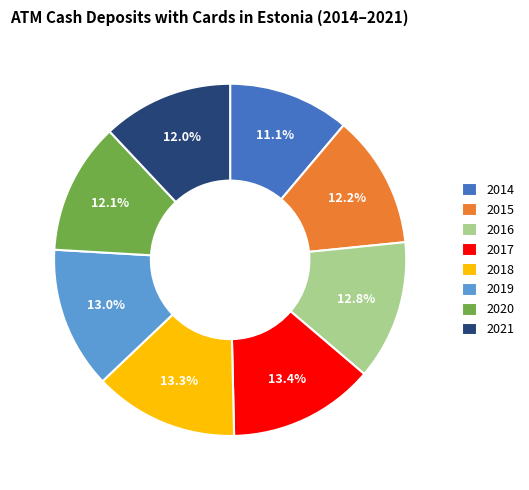

Is 2021 the majority of the pie?

No